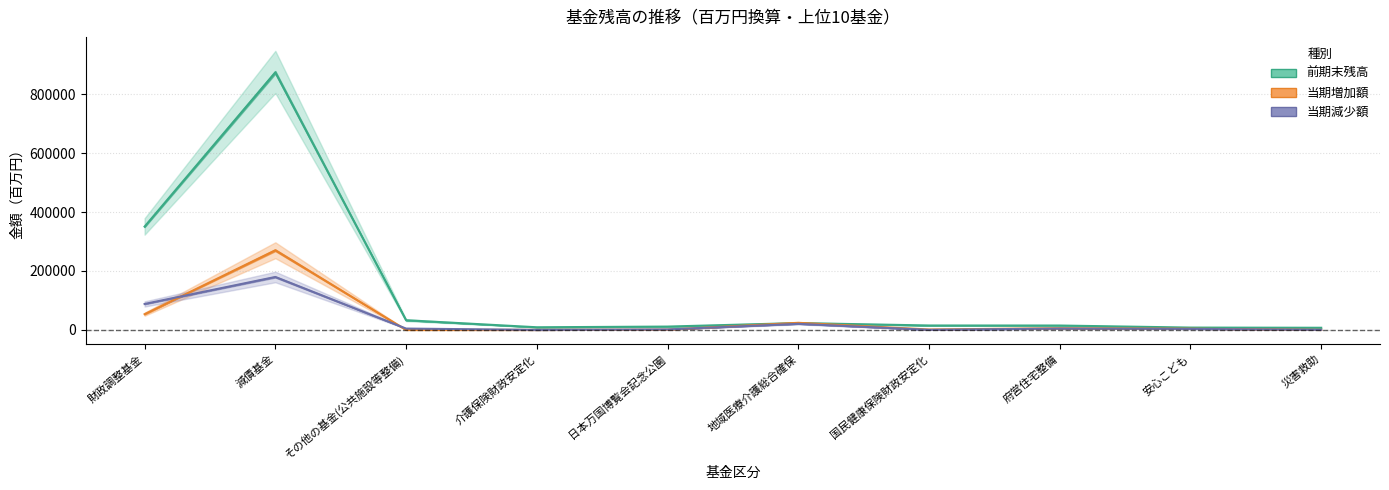

What is the spread (max minus min) of values at 日本万国博覧会記念公園?

10342.7